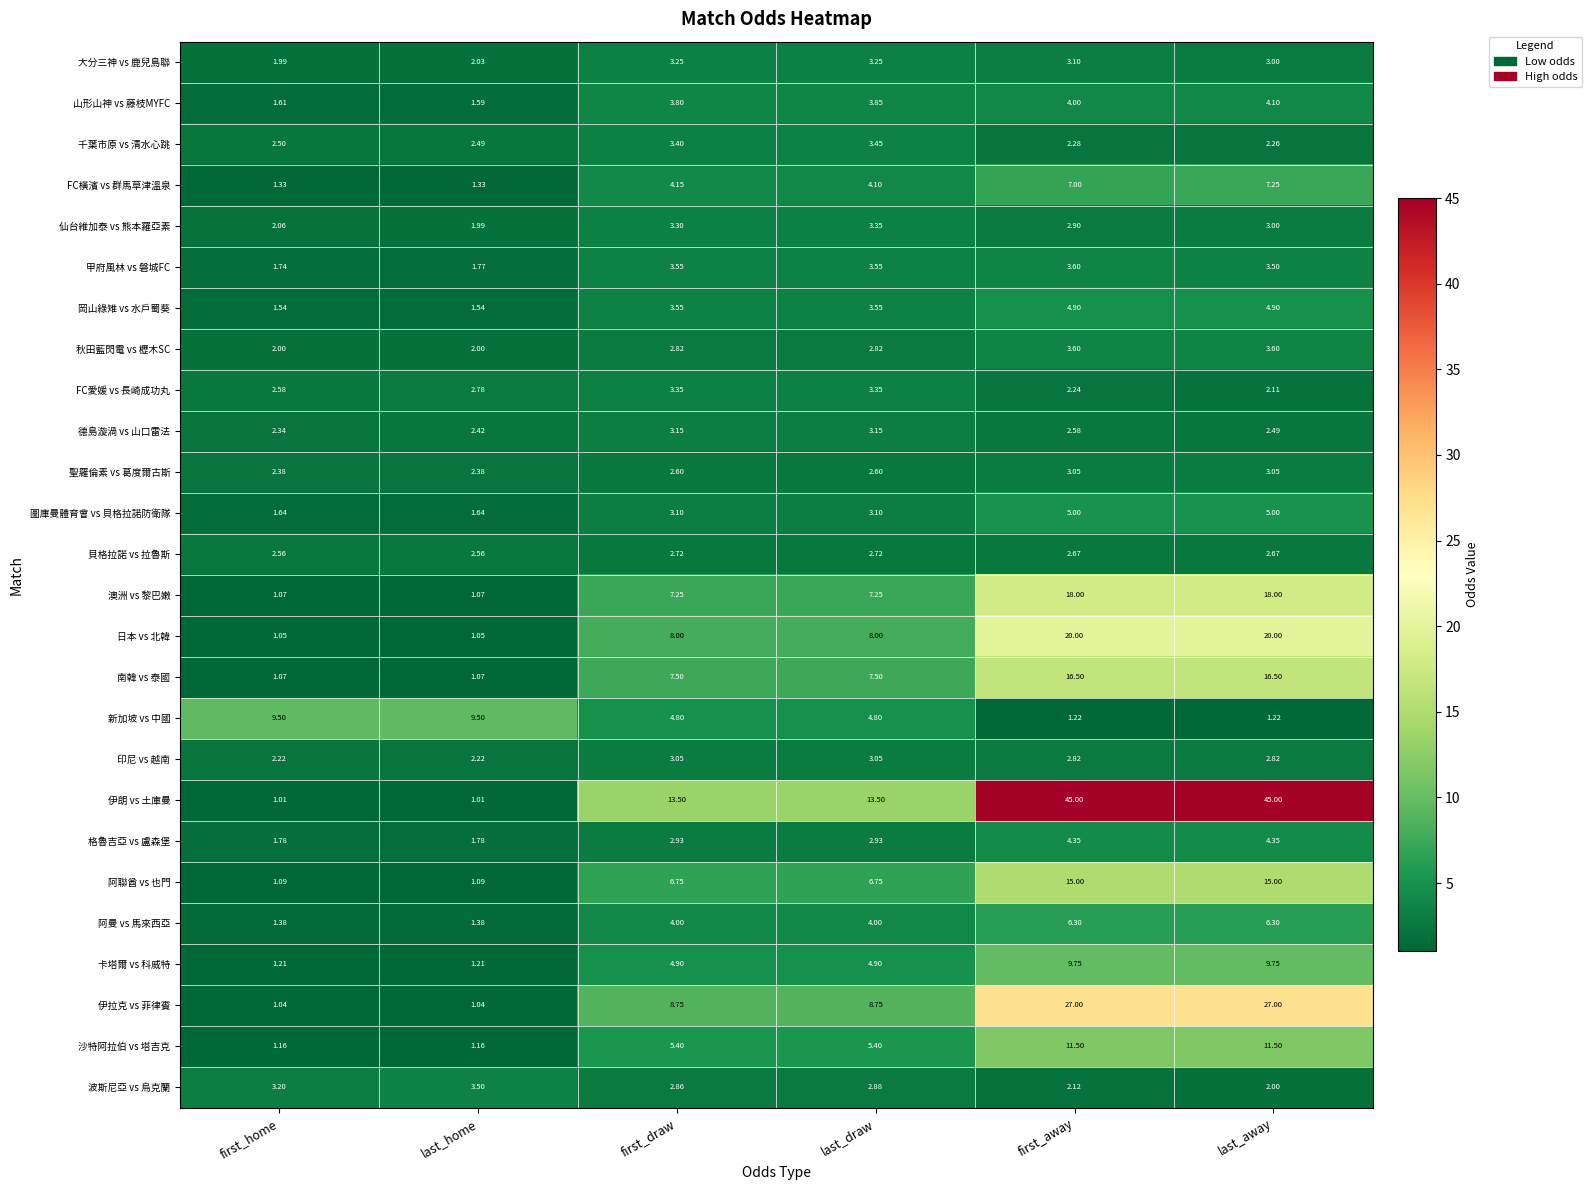

At which label is 山形山神 vs 藤枝MYFC closest to 2?

first_home